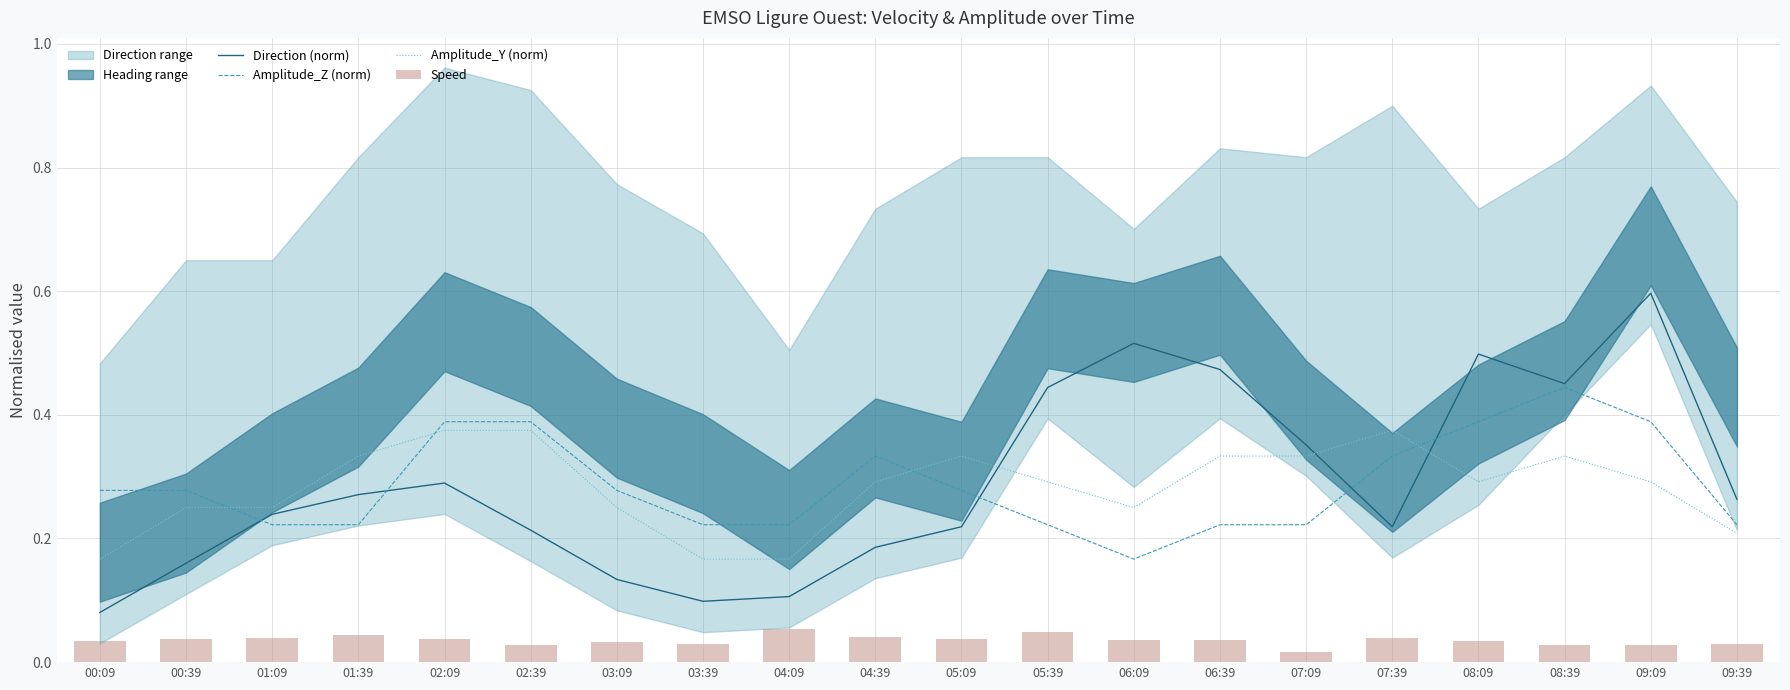

True or false: Amplitude_Z (norm) has a value of 0.6 at 02:09.

False